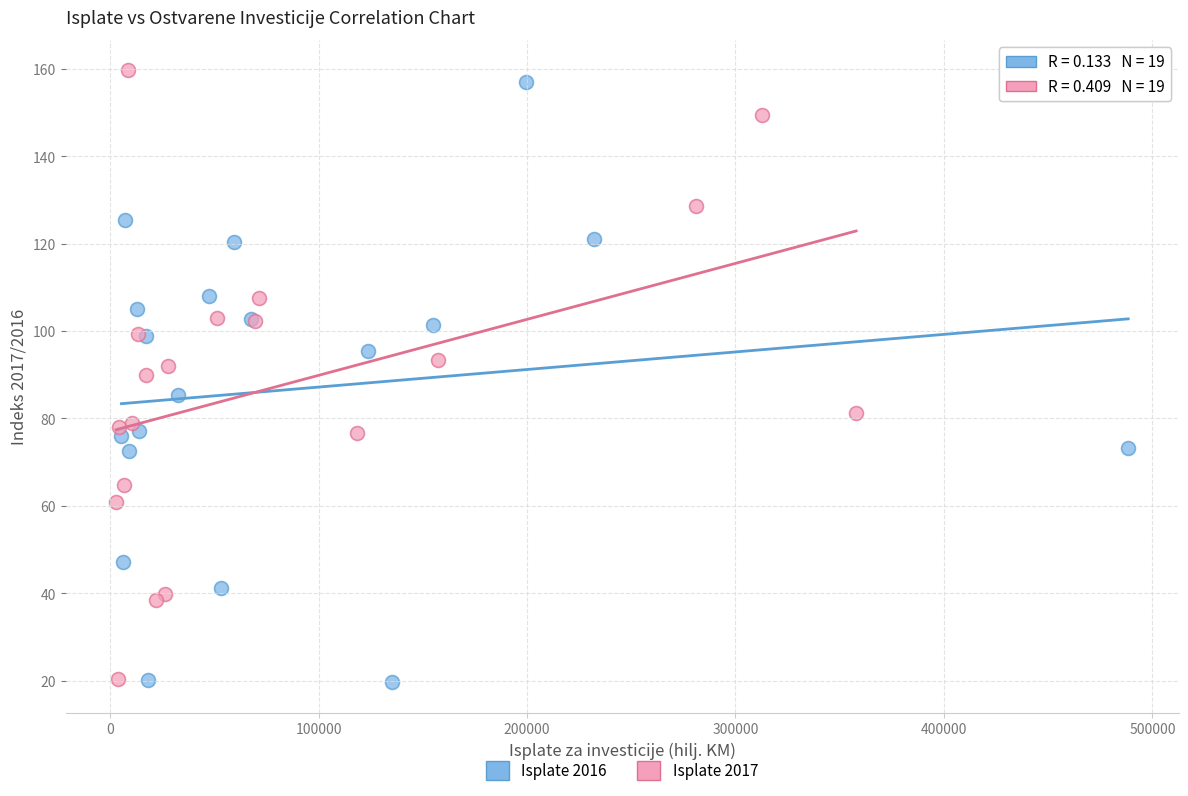

What are all the series names shown in the legend?

Isplate 2016, Isplate 2017